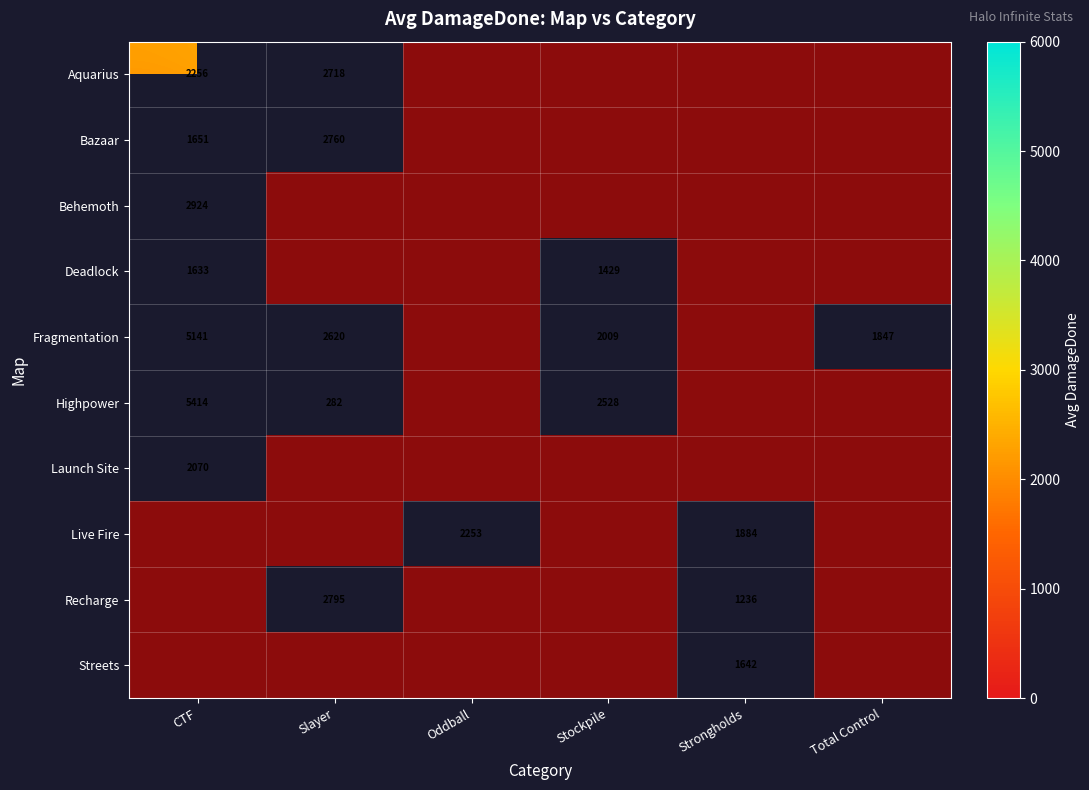

True or false: Deadlock has a value of 1633.0 at CTF.

True